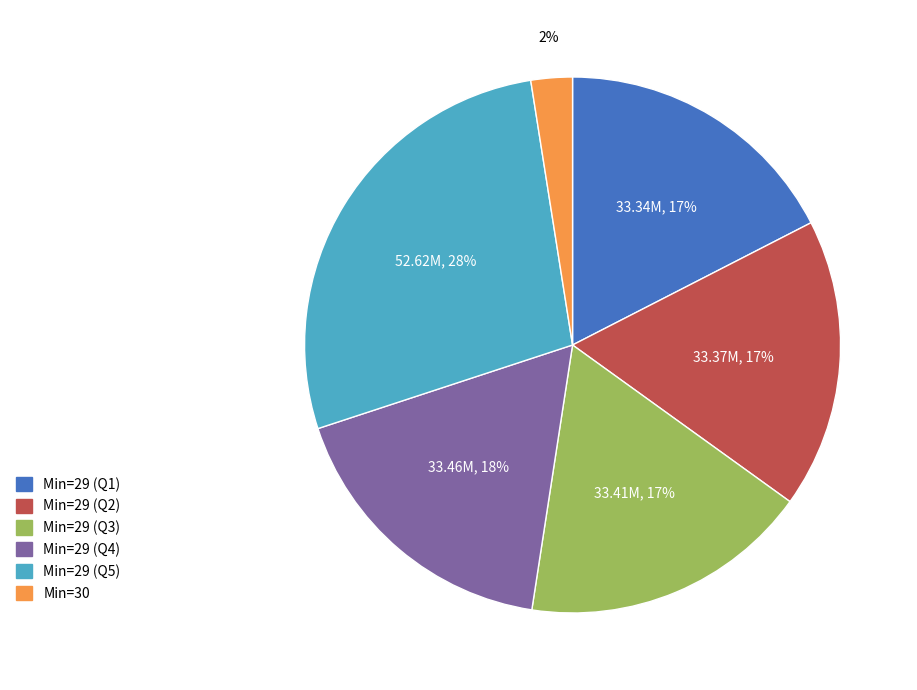

True or false: Min=29 (Q1) accounts for 17% of the total.

True